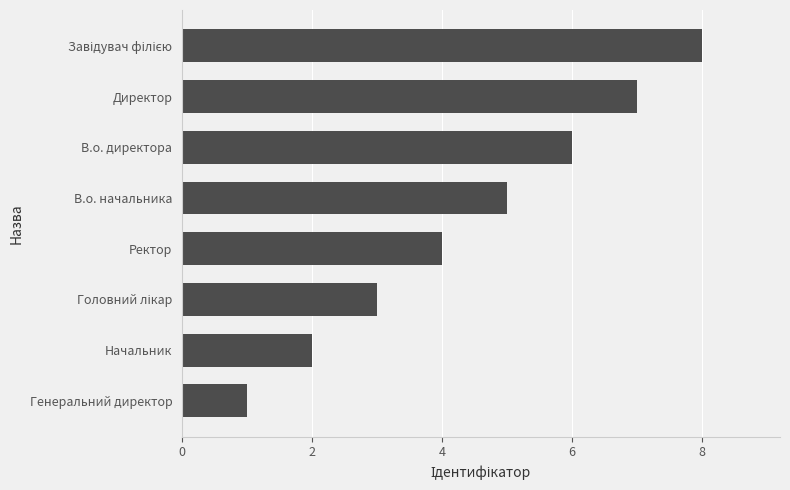

Which has a higher value, В.о. начальника or Ректор?

В.о. начальника